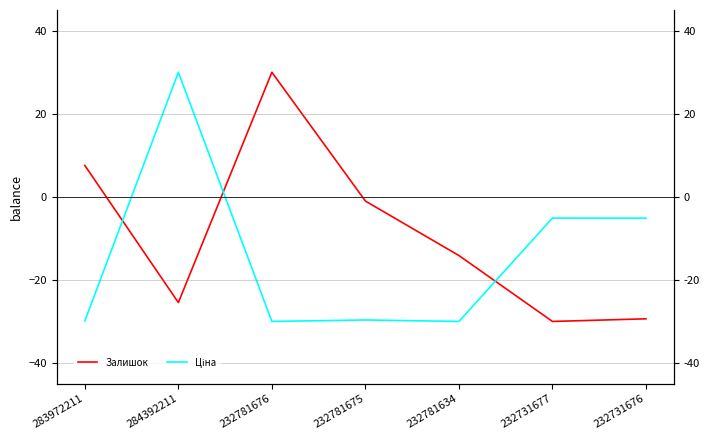

How many values in the Ціна series are below -29?

4